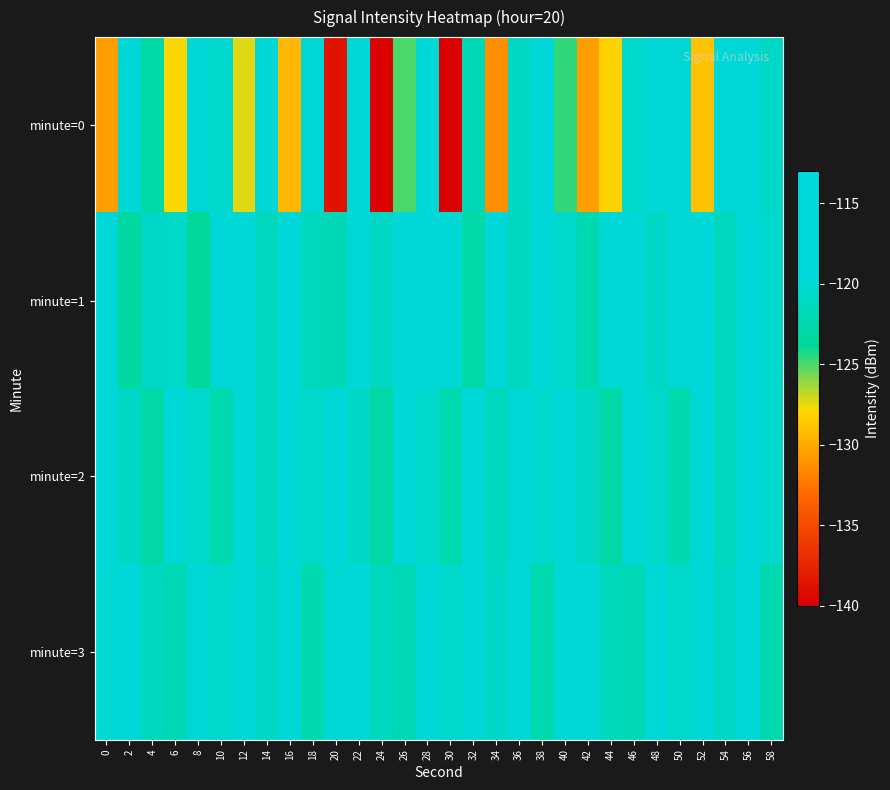

Reading left to right, extract all data points from this chart.

minute=0: 0=-130.6	2=-116.6	4=-122.9	6=-127.8	8=-115.8	10=-120.6	12=-127.4	14=-115.8	16=-129.4	18=-117.5	20=-138.7	22=-115.5	24=-139.7	26=-125.0	28=-116.0	30=-139.8	32=-122.0	34=-131.3	36=-121.1	38=-113.2	40=-124.6	42=-130.6	44=-128.2	46=-120.5	48=-118.7	50=-118.9	52=-128.9	54=-117.2	56=-118.6	58=-121.0
minute=1: 0=-116.5	2=-123.2	4=-120.8	6=-120.8	8=-123.7	10=-115.3	12=-116.6	14=-121.4	16=-117.3	18=-121.6	20=-122.0	22=-119.0	24=-121.0	26=-118.0	28=-120.0	30=-117.0	32=-123.0	34=-119.5	36=-121.5	38=-118.5	40=-120.5	42=-122.5	44=-119.0	46=-118.0	48=-121.0	50=-120.0	52=-119.5	54=-121.5	56=-118.5	58=-120.5
minute=2: 0=-118.0	2=-121.0	4=-123.0	6=-119.0	8=-120.5	10=-122.5	12=-118.5	14=-121.5	16=-119.5	18=-120.5	20=-118.0	22=-121.0	24=-123.0	26=-119.0	28=-120.5	30=-122.5	32=-118.5	34=-121.5	36=-119.5	38=-120.5	40=-118.0	42=-121.0	44=-123.0	46=-119.0	48=-120.5	50=-122.5	52=-118.5	54=-121.5	56=-119.5	58=-120.5
minute=3: 0=-120.0	2=-119.0	4=-121.5	6=-122.0	8=-118.5	10=-120.5	12=-119.5	14=-121.0	16=-118.0	18=-122.5	20=-120.0	22=-119.0	24=-121.5	26=-122.0	28=-118.5	30=-120.5	32=-119.5	34=-121.0	36=-118.0	38=-122.5	40=-120.0	42=-119.0	44=-121.5	46=-122.0	48=-118.5	50=-120.5	52=-119.5	54=-121.0	56=-118.0	58=-122.5